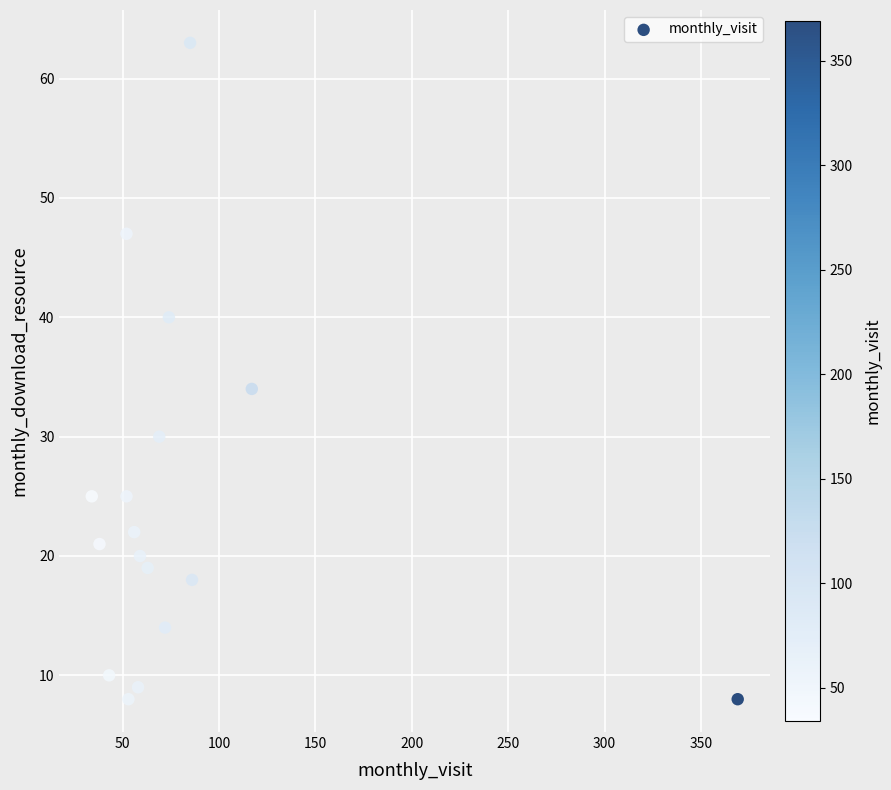

What is the range of X values (max minus min)?

335